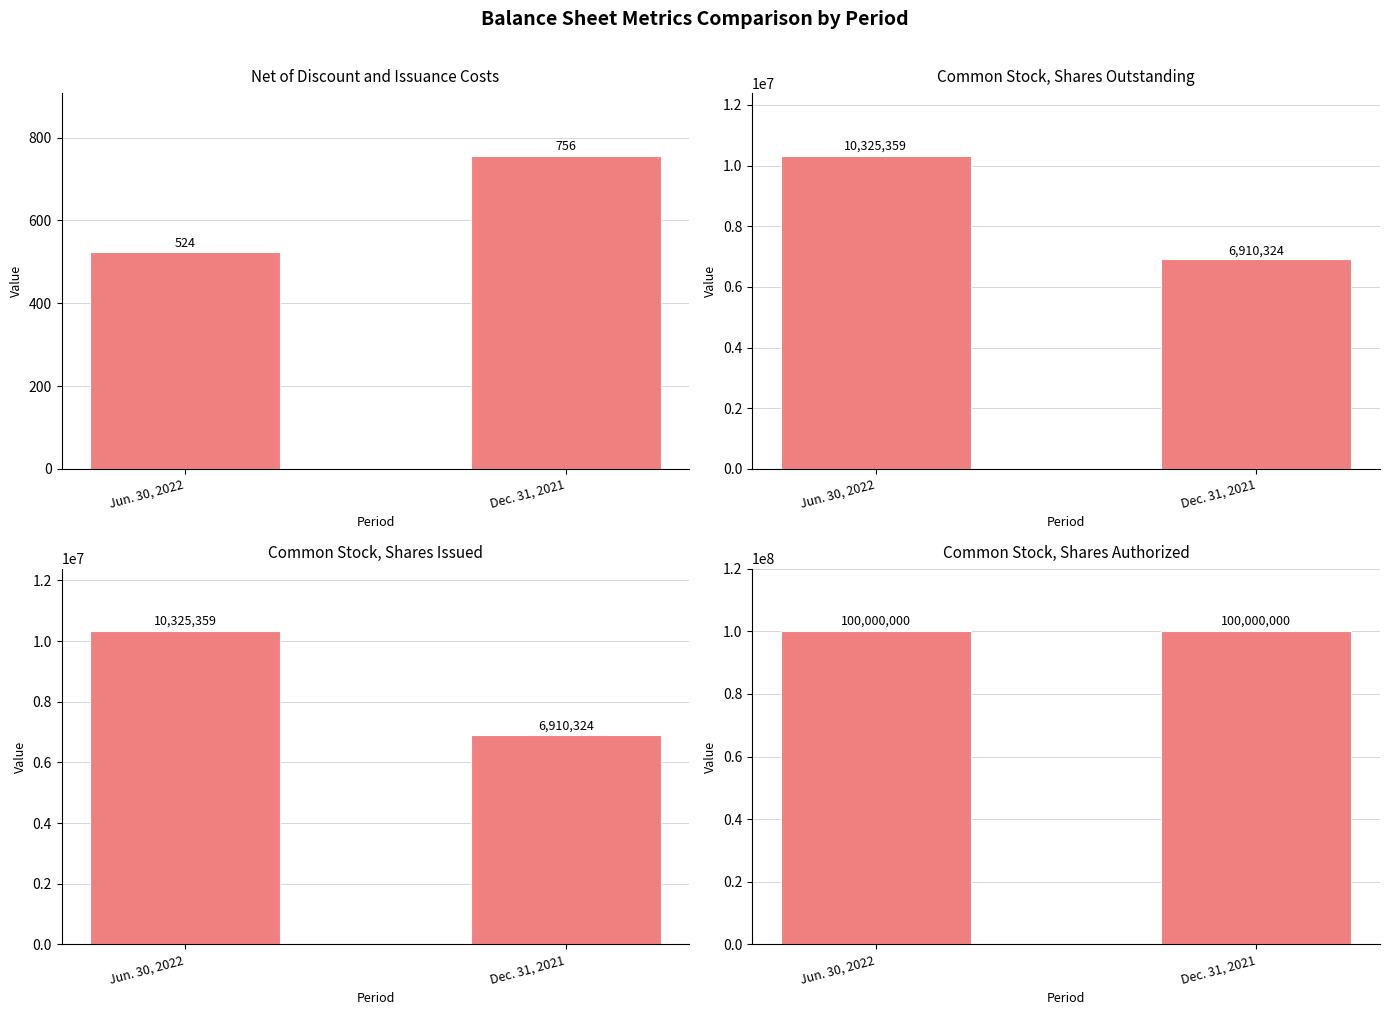

What is the label of the 2nd bar from the right?

Jun. 30, 2022